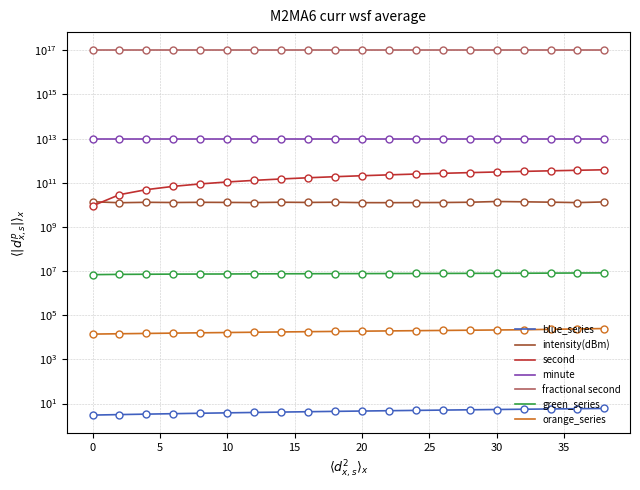

At which category is the sum across all series the highest?

30